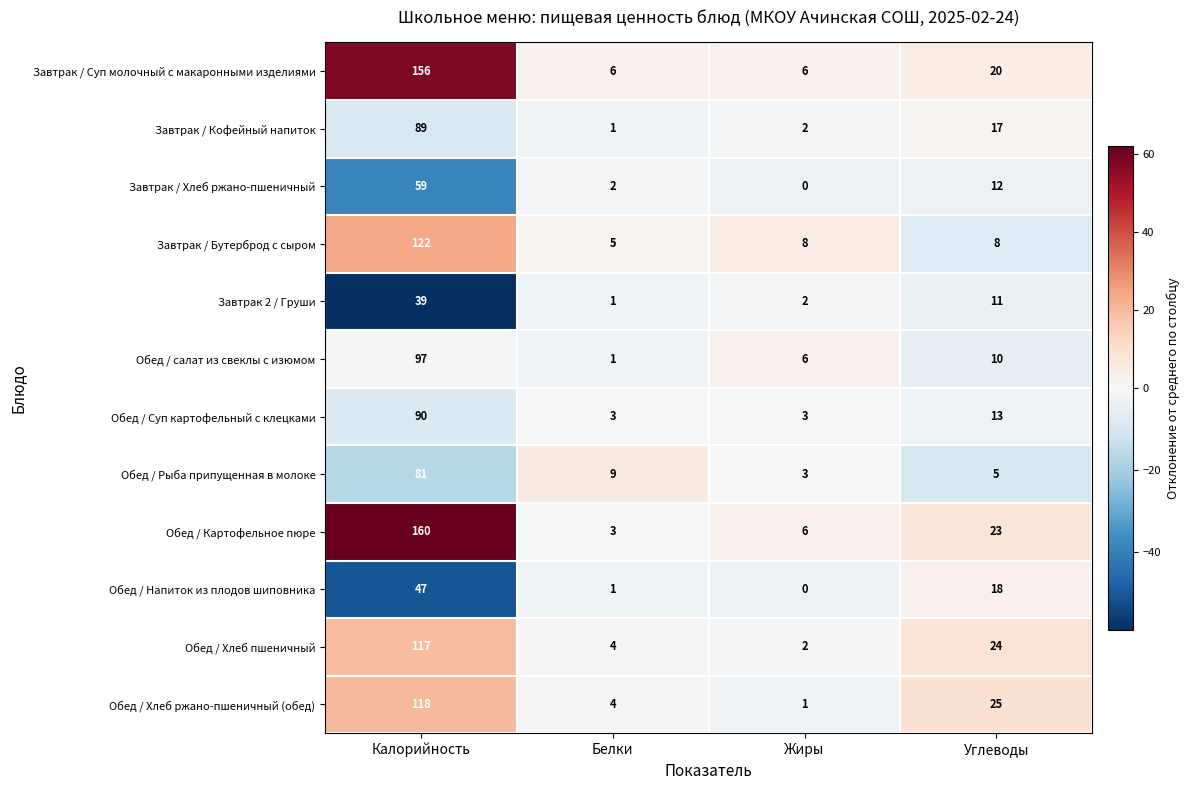

Which series has the largest total across all categories?

Обед / Картофельное пюре